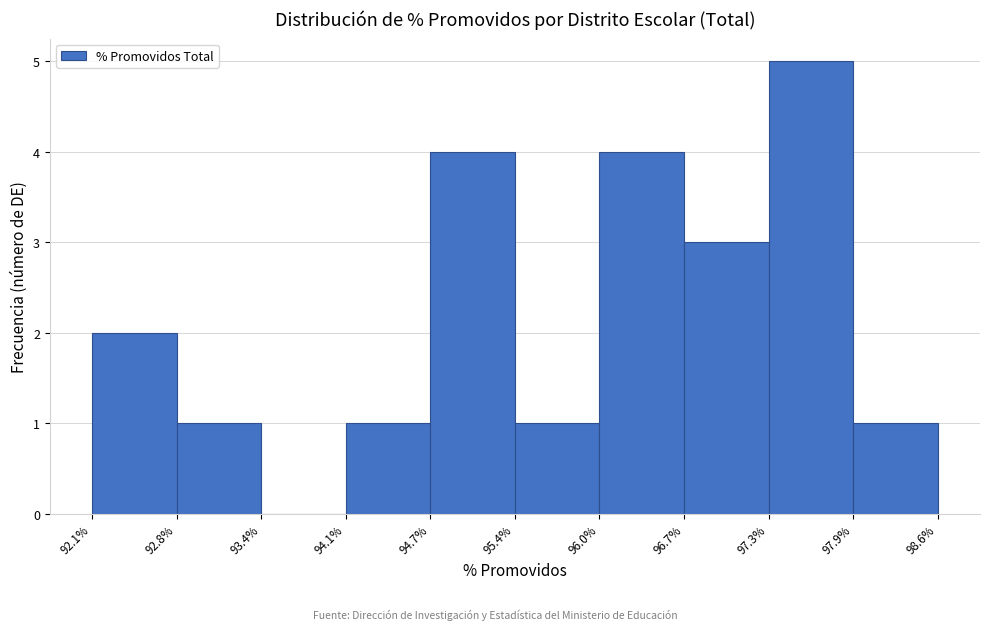

How tall is the bar that spans 94.7% to 95.4% on the x-axis? The values are not printed on the chart, so give them approximately, as read against the axis.

4